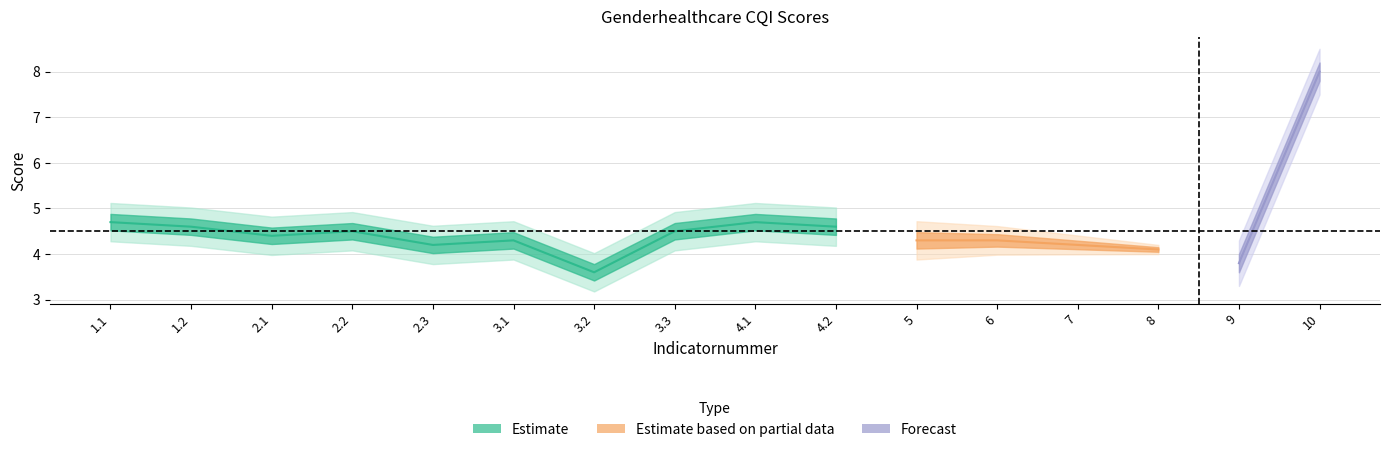

What is the greatest value displayed?

8.0